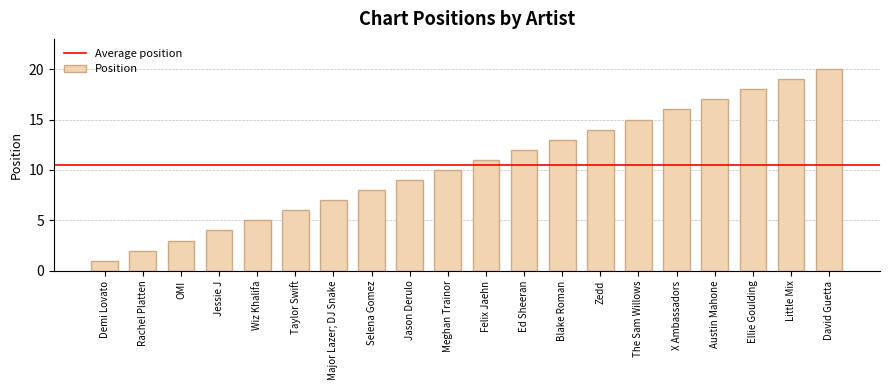

What value does the data have at Ellie Goulding?

18